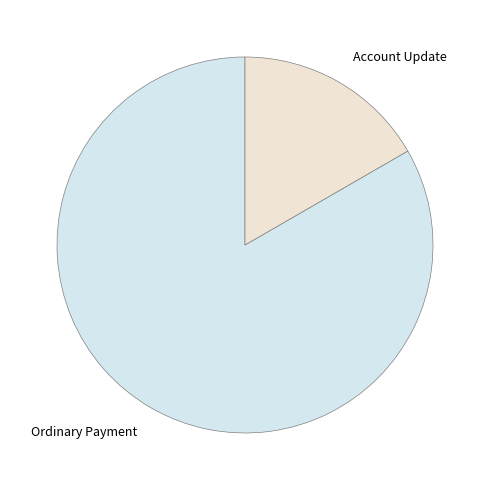

Rank the categories by value from highest to lowest.

Ordinary Payment, Account Update